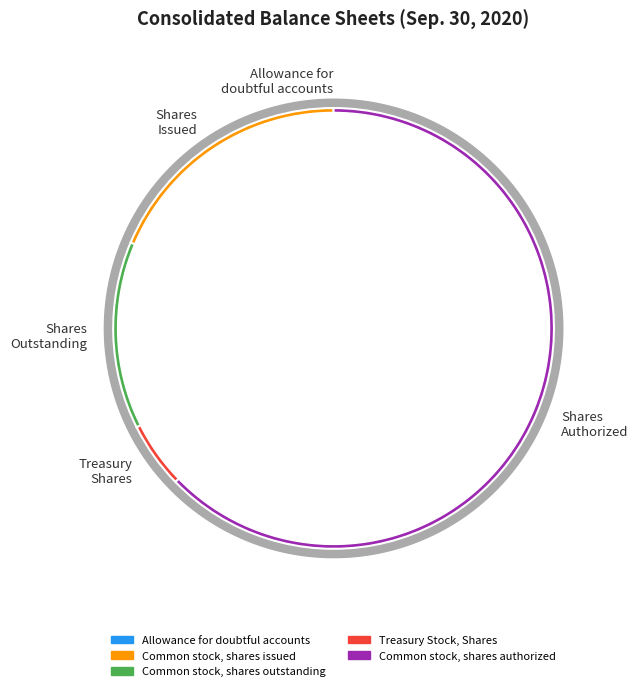

Which slice is the smallest?

Allowance for doubtful accounts